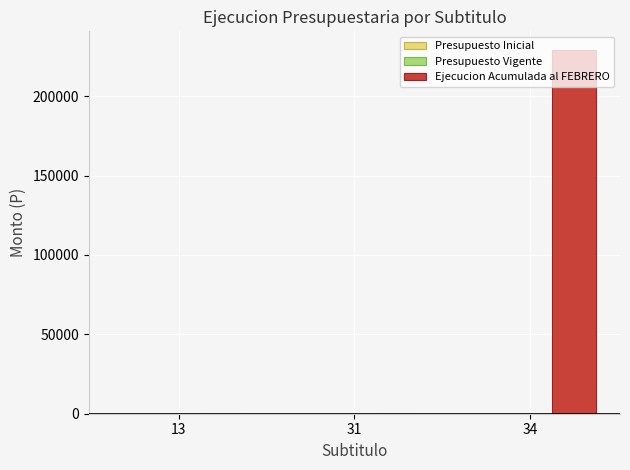

How many data points does each series have?

3